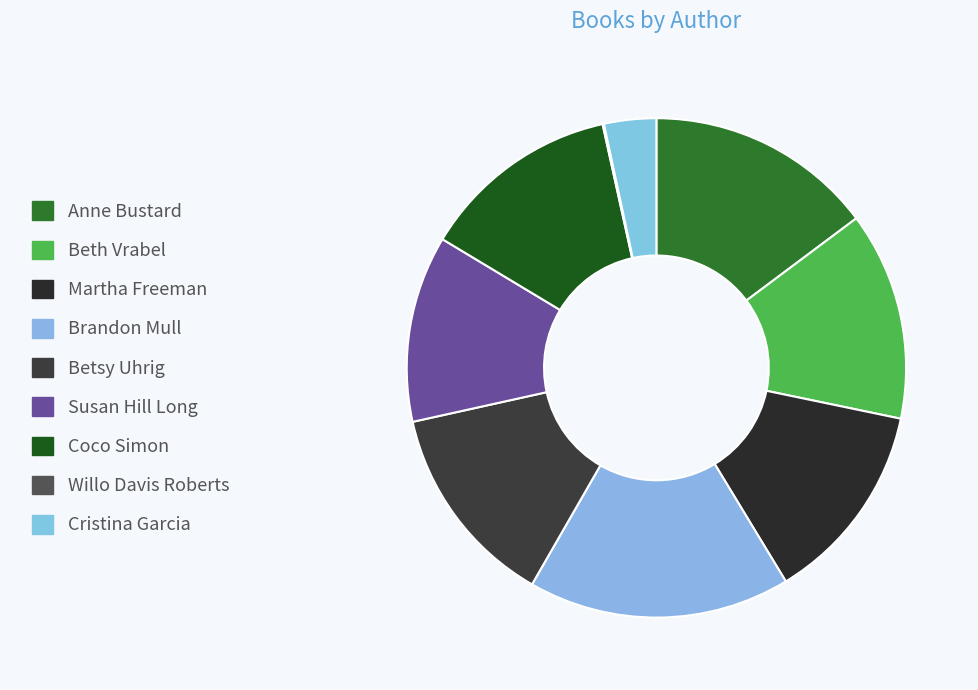

Do Coco Simon and Brandon Mull together represent more than half of the pie?

No